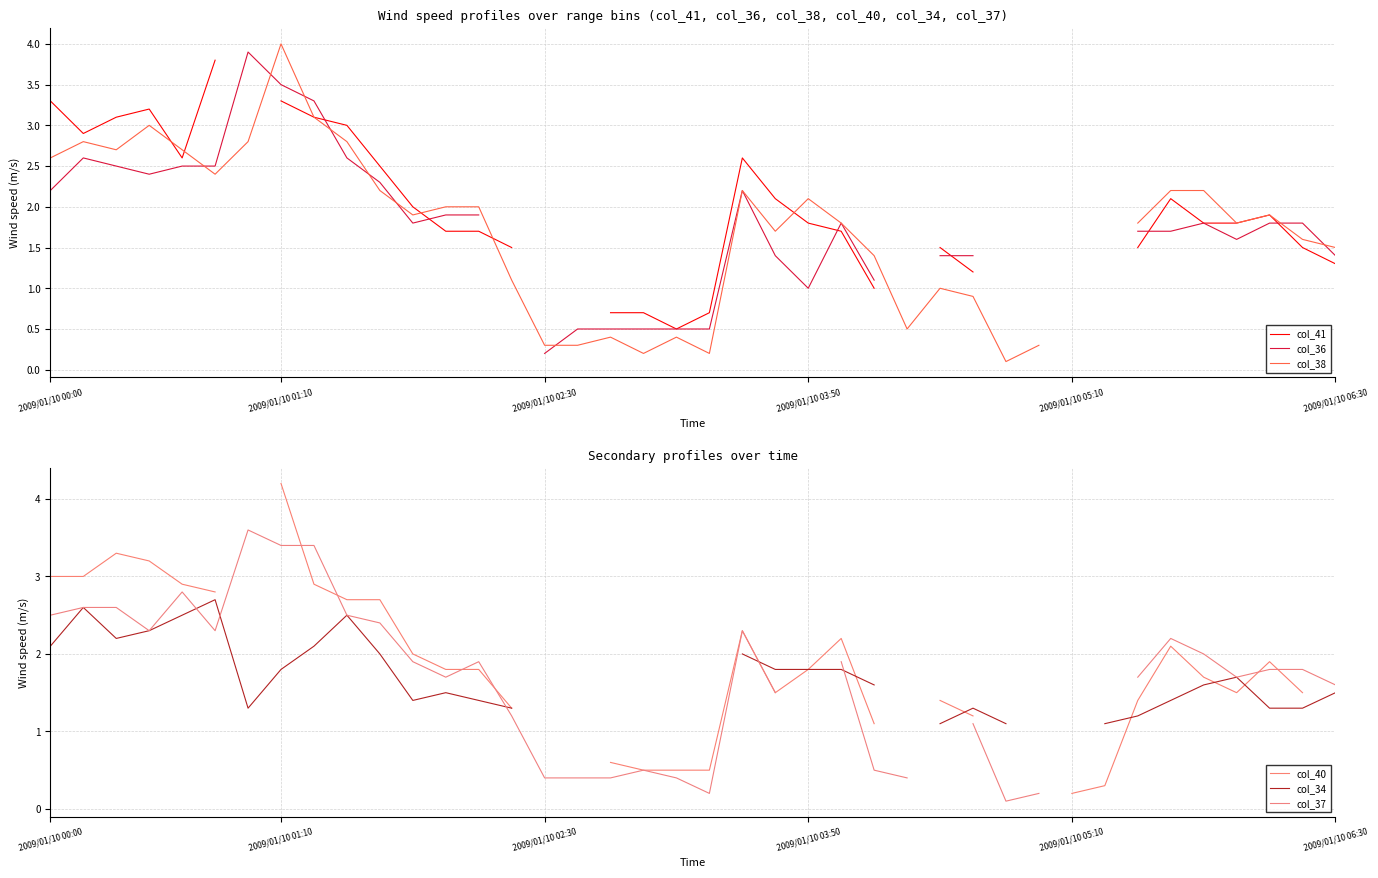

Which series has the largest range (max minus min)?

col_40